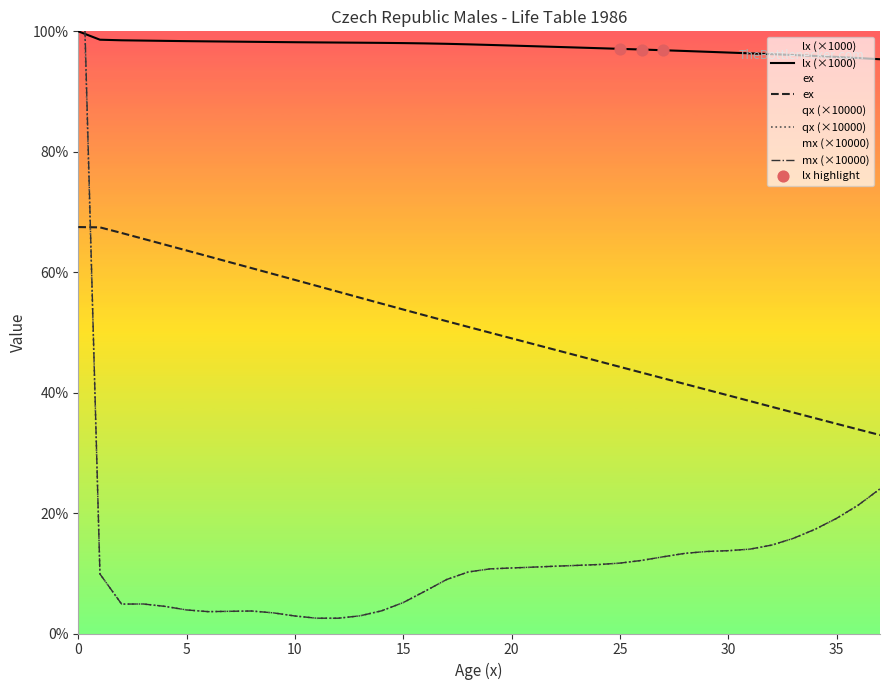

What is the total value across all series at 14?

160.4